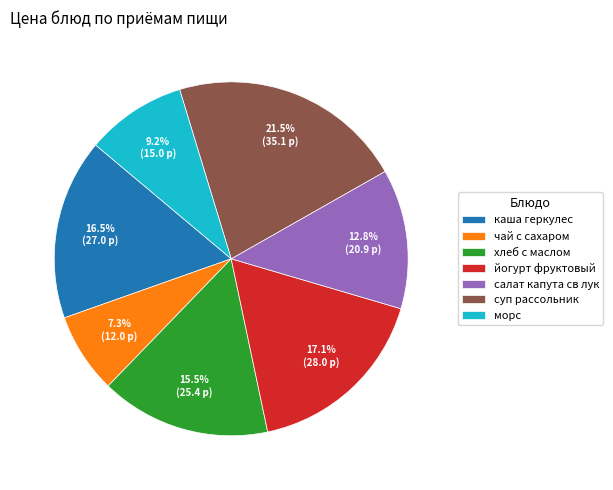

Does морс account for over 50% of the chart?

No